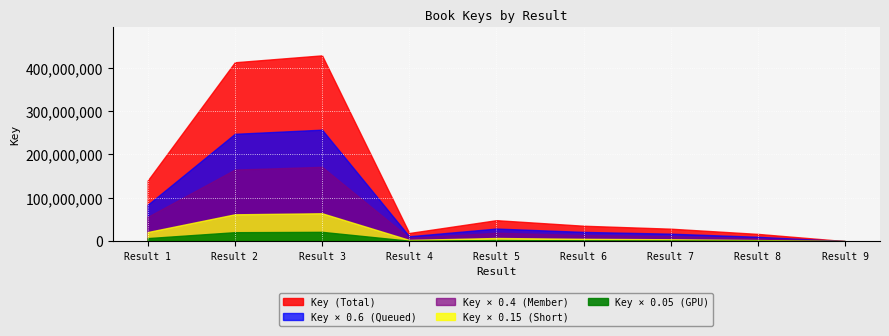

List the labels in order of value, largest first.

3, 2, 1, 5, 6, 7, 4, 8, 9